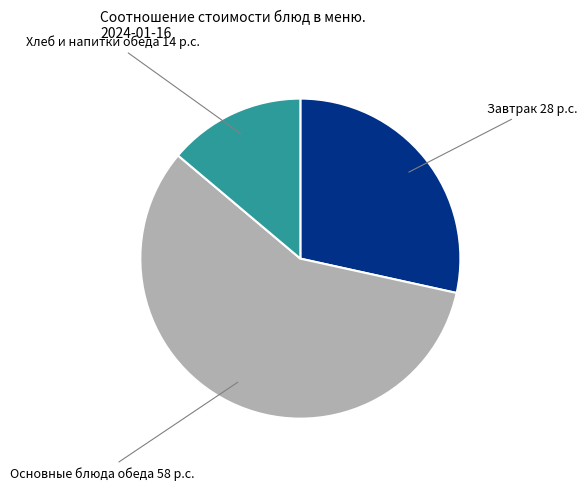

Is there a majority slice in this chart?

Yes